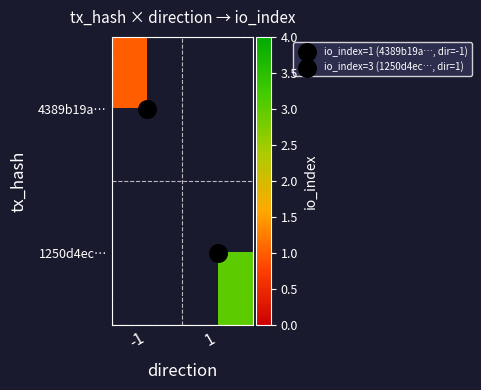

Where is 4389b19a… nearest to the value 1?

-1